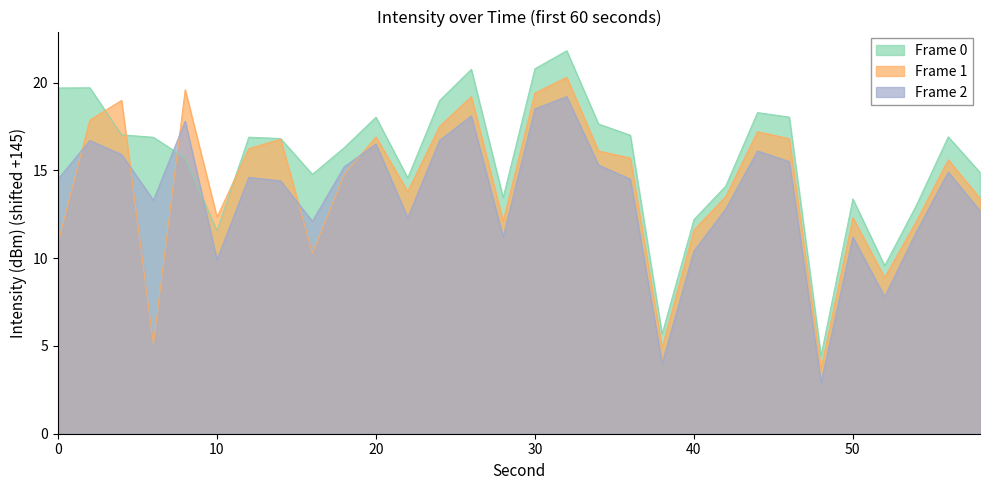

What is the average value of the Frame 2 series?

13.6